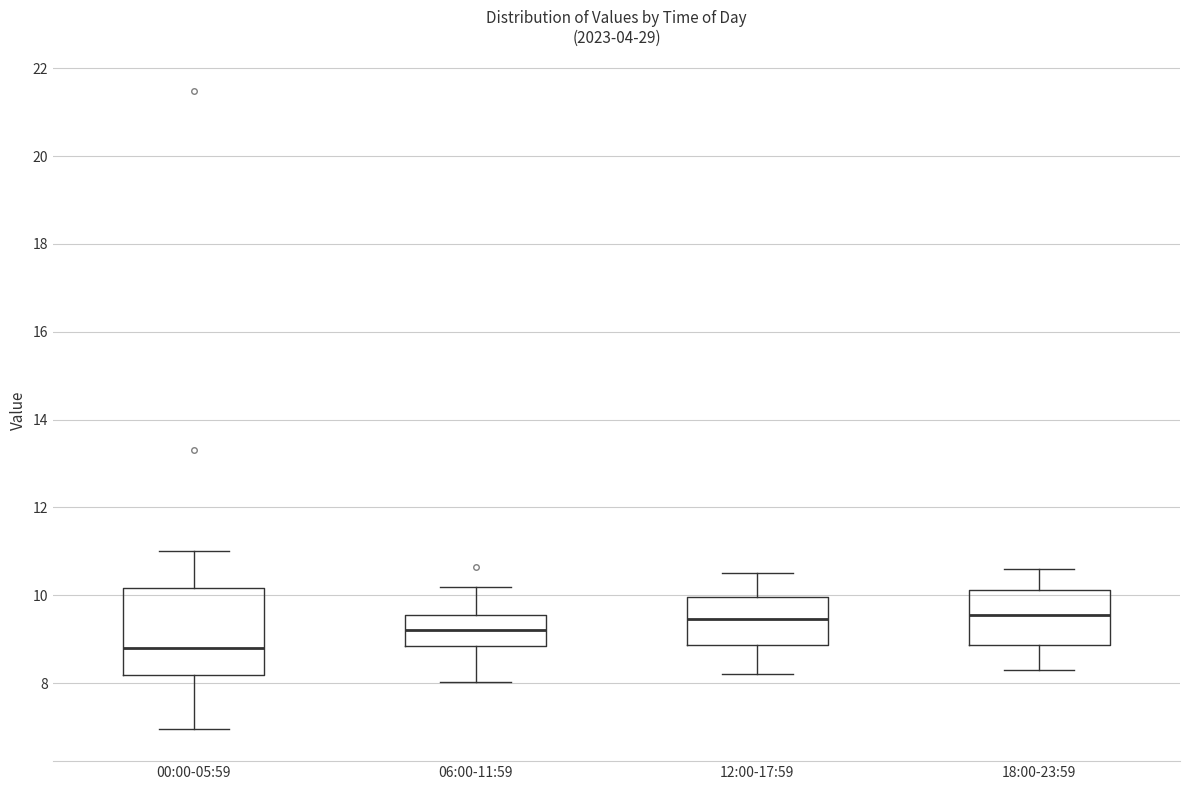

Which box is the tallest, from its lower edge to its upper edge?

00:00-05:59